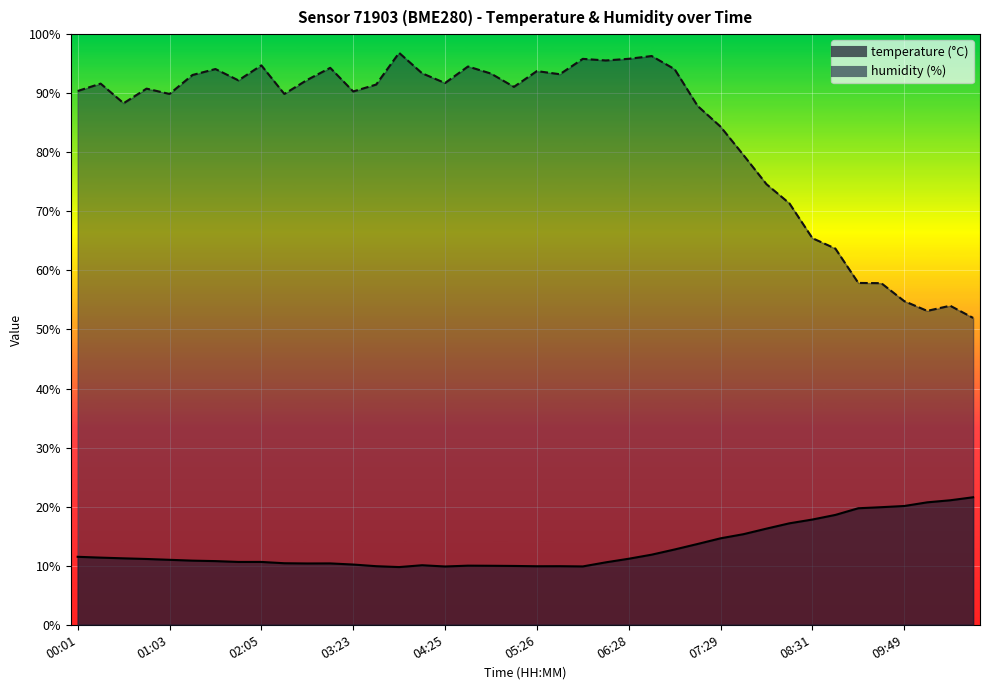

The temperature series shows 19.7 at 09:18. True or false?

True